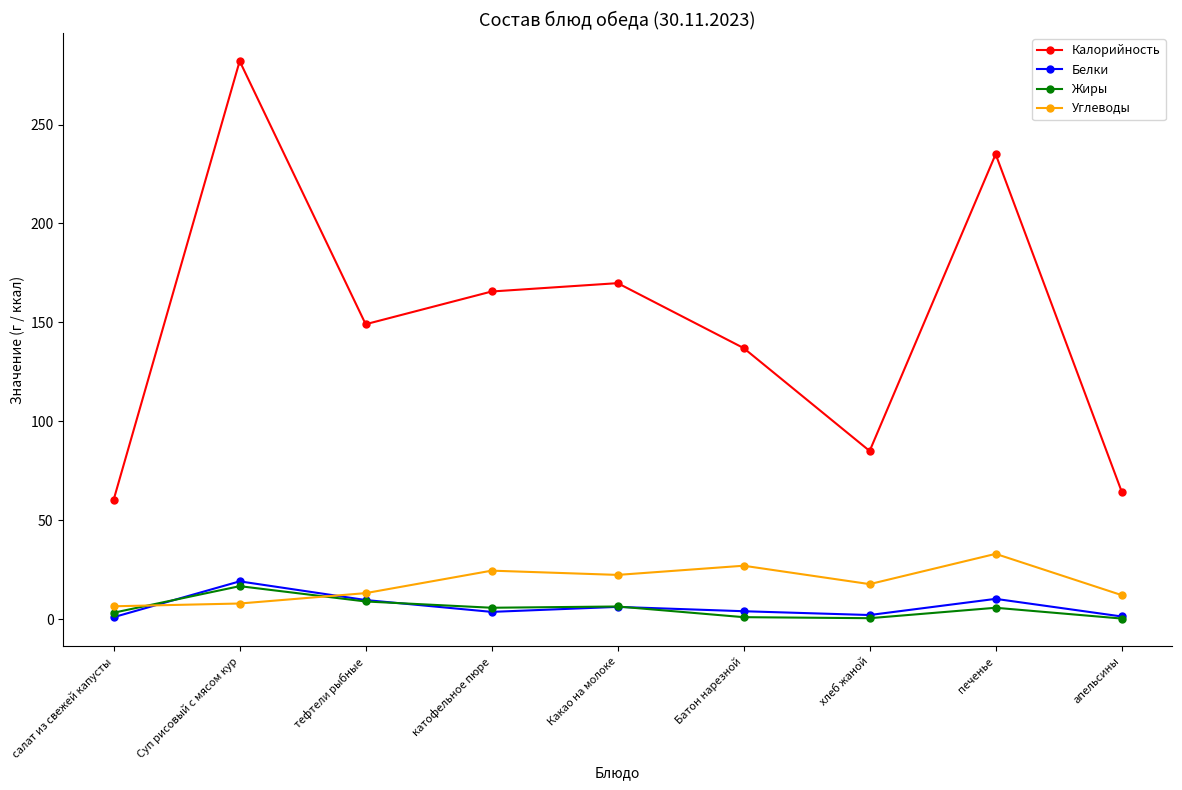

True or false: Жиры and Калорийность intersect in this chart.

False